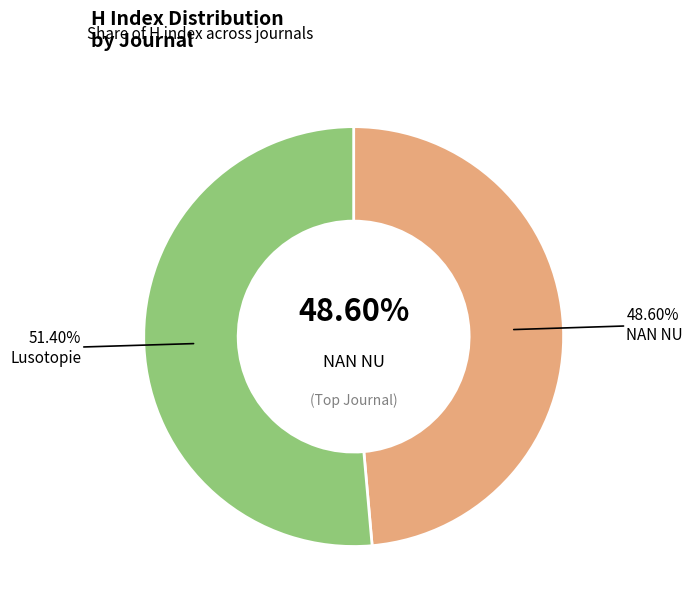

To the nearest percent, what percentage of the pie is Lusotopie?

51%